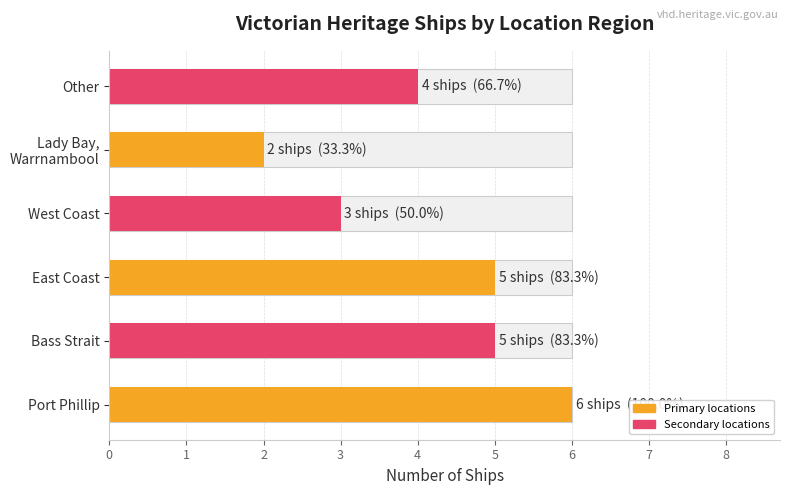

What is the value of the 3rd bar from the left?

5